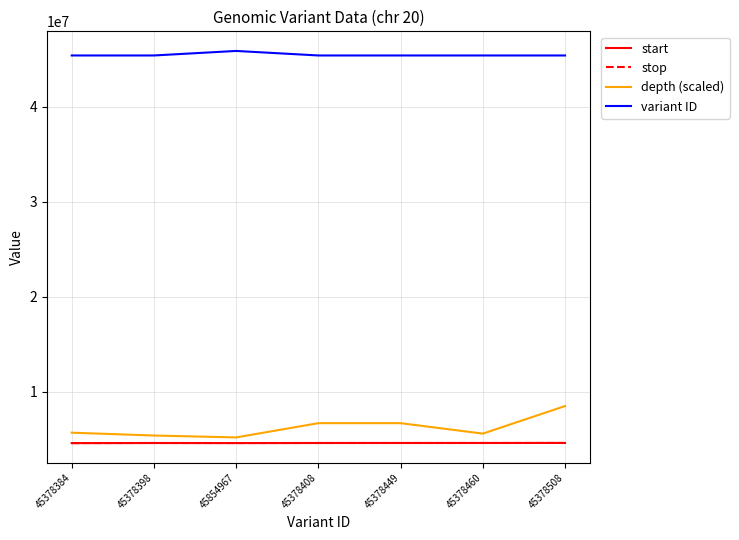

At which category is the sum across all series the highest?

45378508